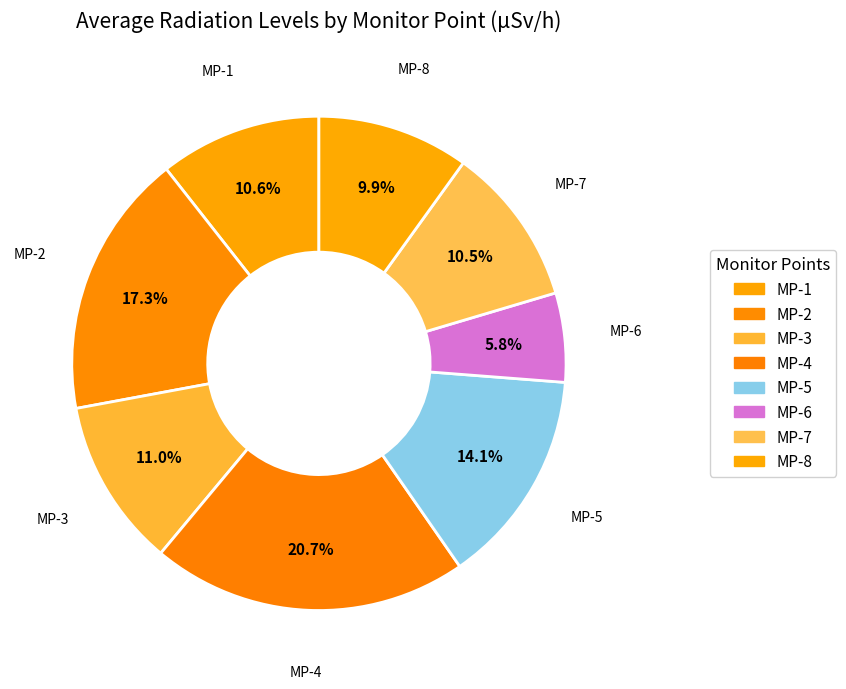

Rank the categories by value from lowest to highest.

MP-6, MP-8, MP-7, MP-1, MP-3, MP-5, MP-2, MP-4